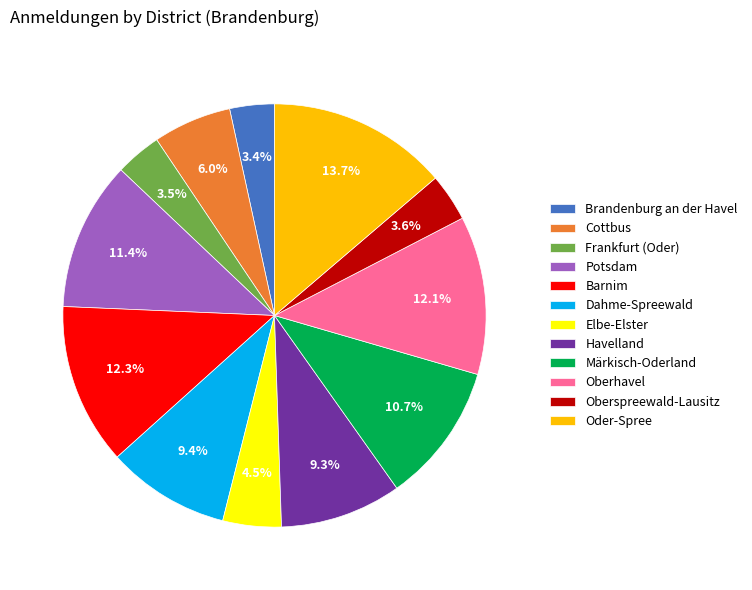

To the nearest percent, what percentage of the pie is Oberspreewald-Lausitz?

4%